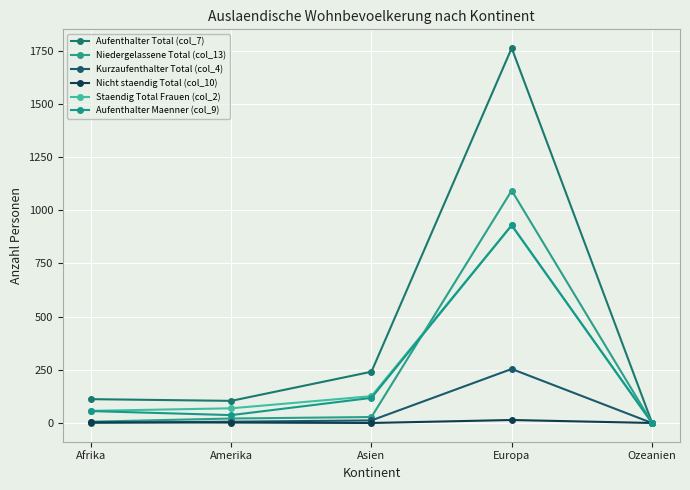

At Amerika, list the series in order from largest to smallest.

Aufenthalter Total (col_7), Staendig Total Frauen (col_2), Aufenthalter Maenner (col_9), Niedergelassene Total (col_13), Kurzaufenthalter Total (col_4), Nicht staendig Total (col_10)